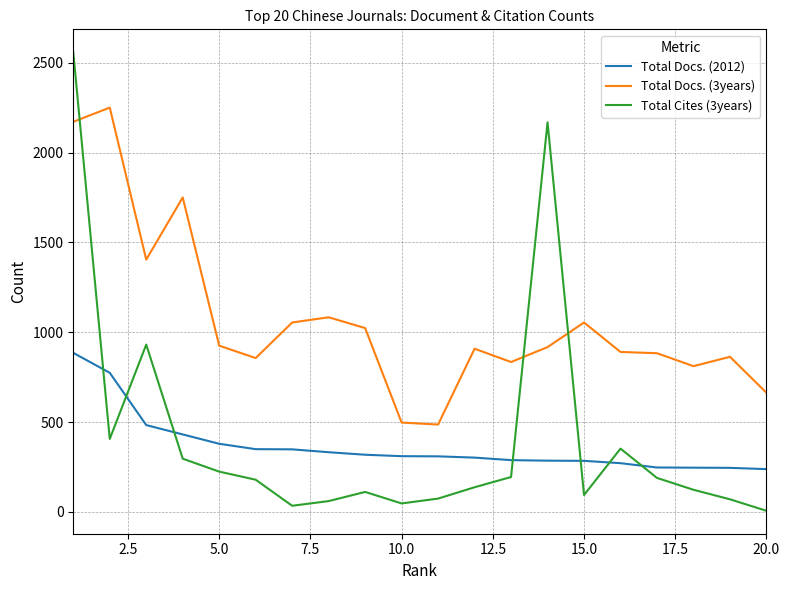

Which series has the largest total across all categories?

Total Docs. (3years)